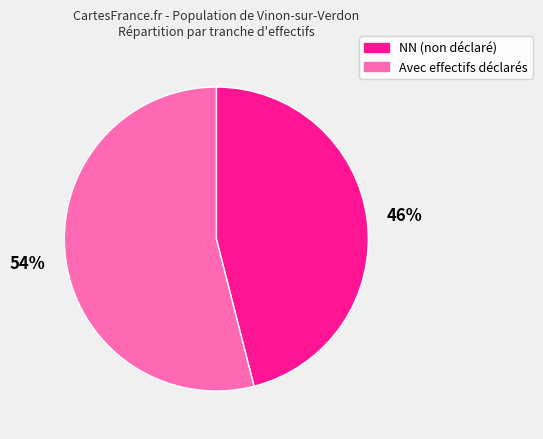

To the nearest percent, what is the average slice percentage?

50%